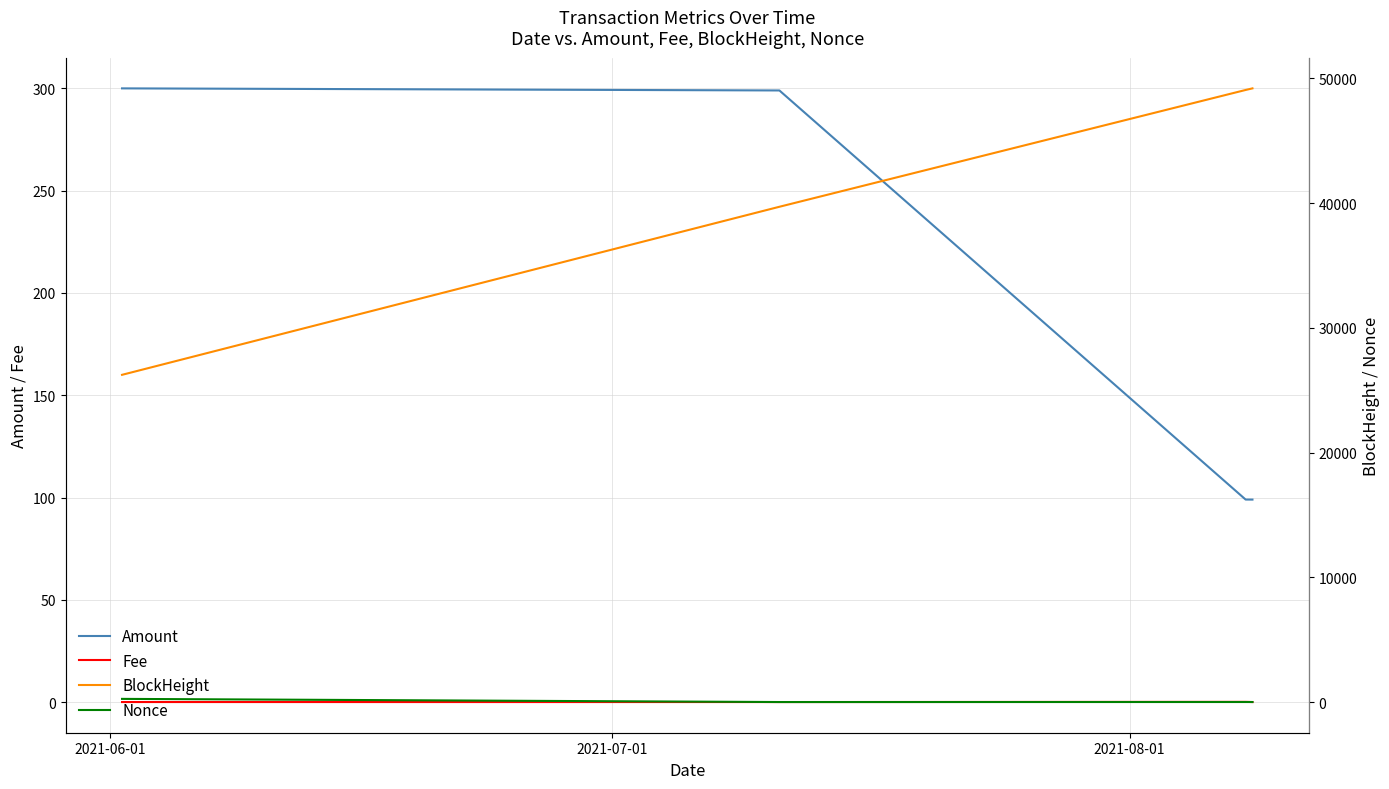

True or false: Fee and Amount intersect in this chart.

False